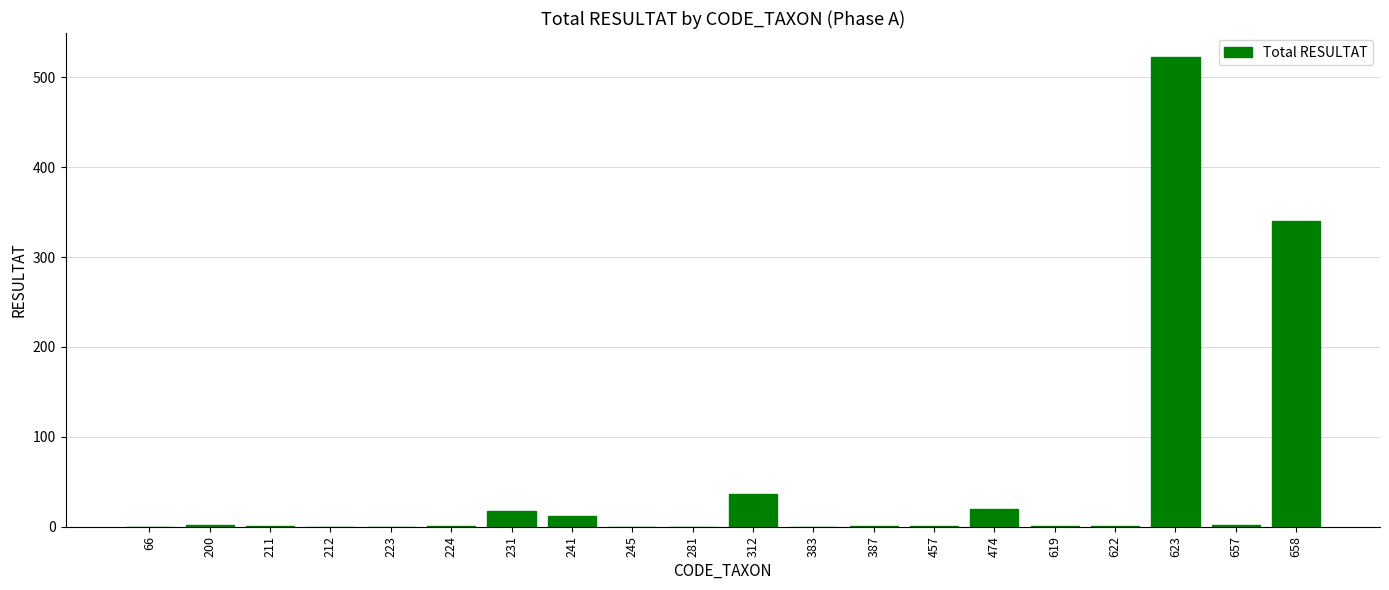

The chart shows a value of 0 at 245. True or false?

True